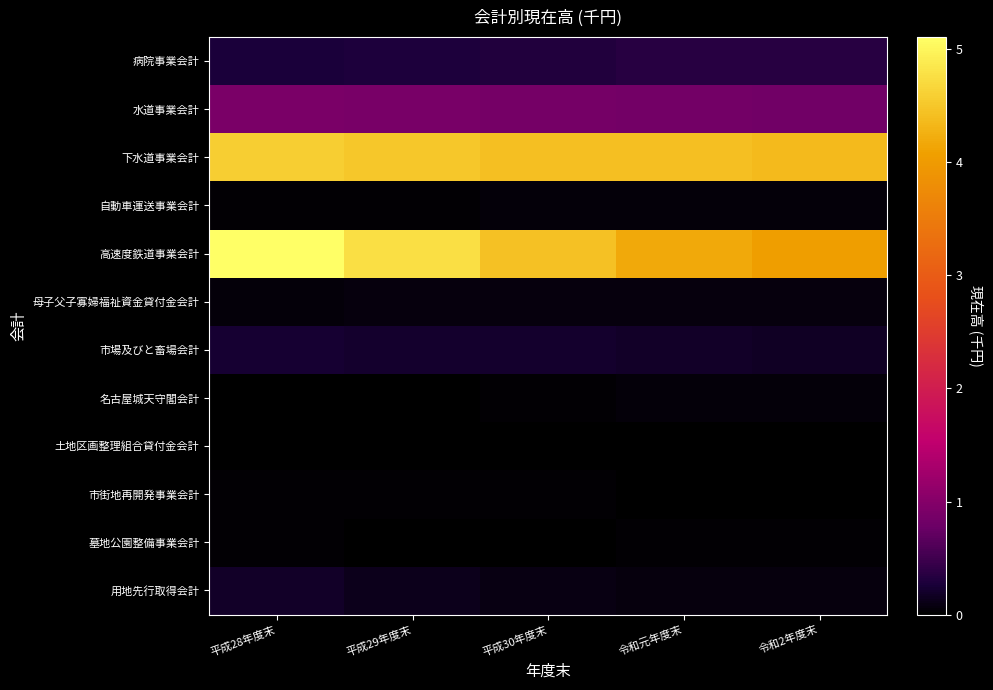

List the series in order of their peak value, highest first.

高速度鉄道事業会計, 下水道事業会計, 水道事業会計, 病院事業会計, 市場及びと畜場会計, 用地先行取得会計, 母子父子寡婦福祉資金貸付金会計, 自動車運送事業会計, 名古屋城天守閣会計, 墓地公園整備事業会計, 市街地再開発事業会計, 土地区画整理組合貸付金会計